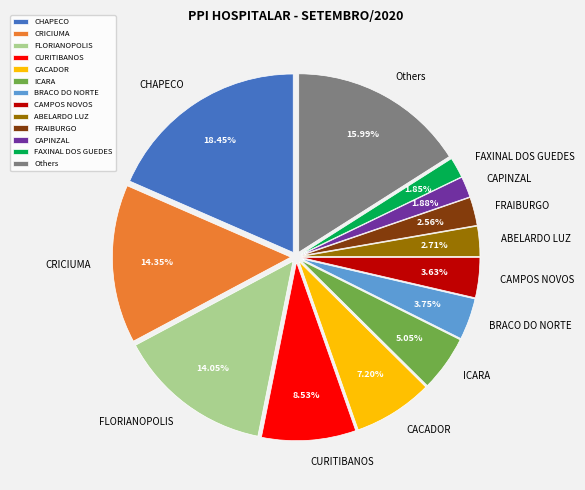

Between BRACO DO NORTE and FLORIANOPOLIS, which is larger?

FLORIANOPOLIS